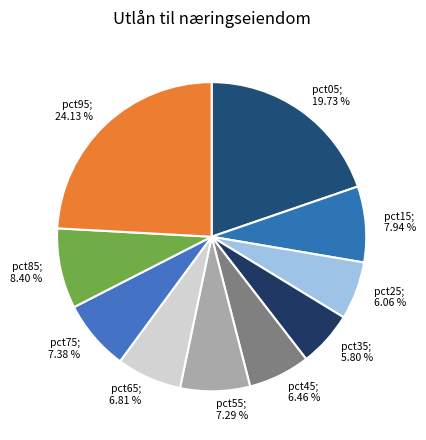

How many slices are in this pie chart?

10